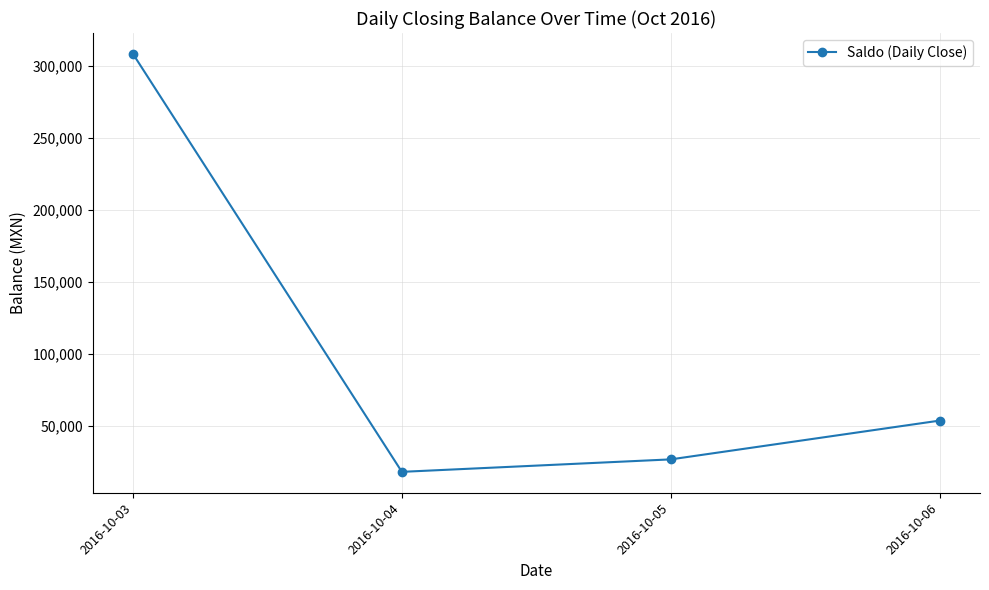

Approximately how many times larger is the value at 2016-10-06 compared to 2016-10-03?

0.2